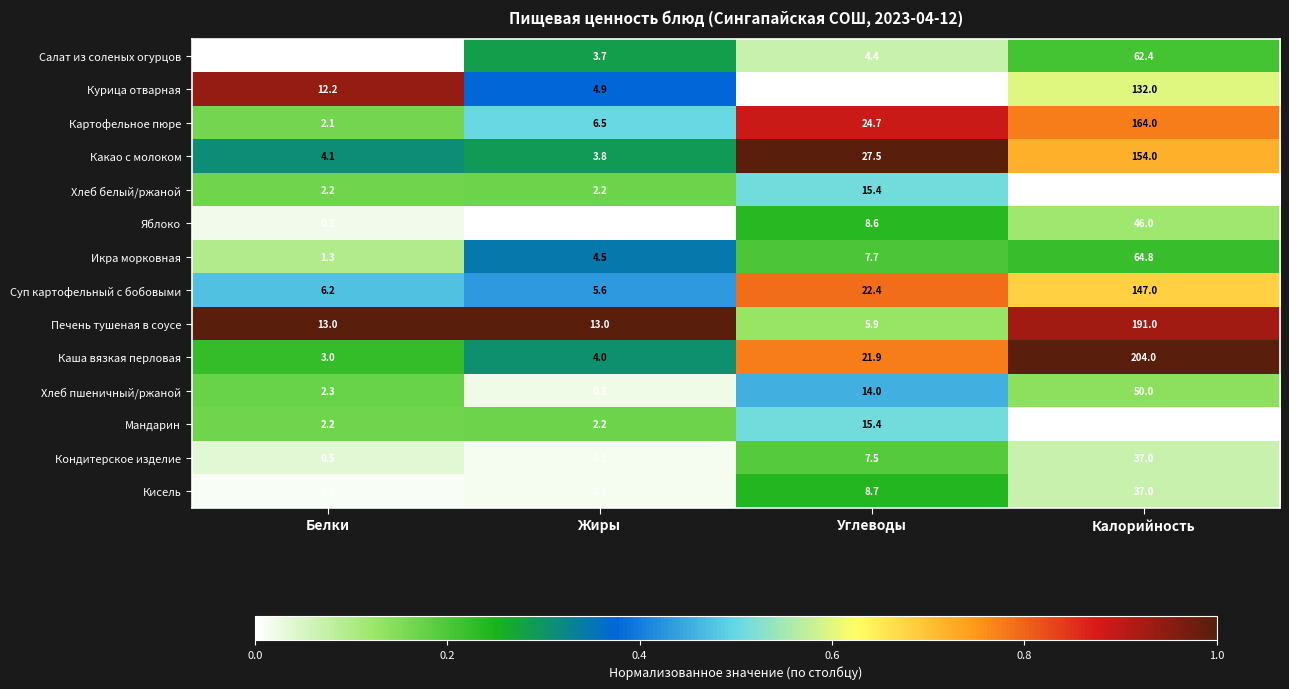

Which series changed the most between Белки and Калорийность?

Каша вязкая перловая